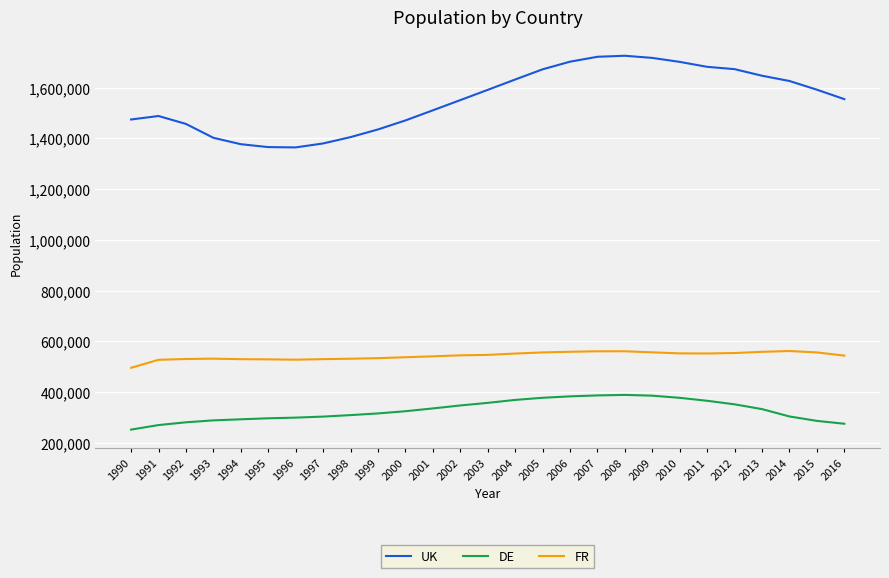

Is the value of UK at 2014 greater than the value of FR at 2007?

Yes